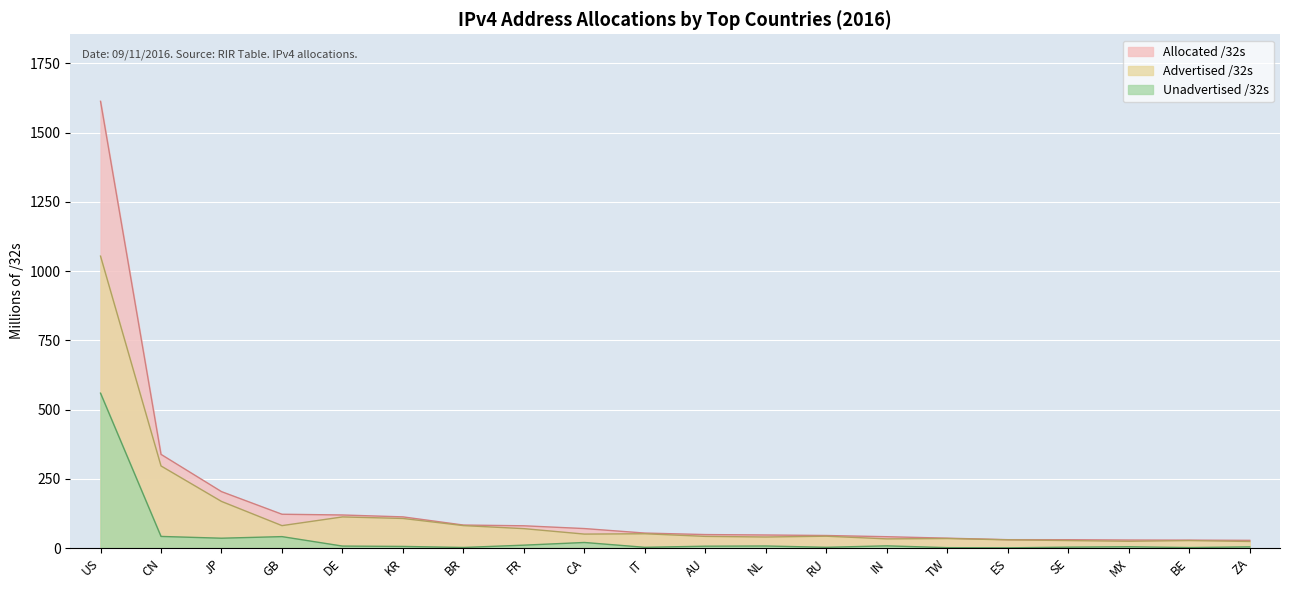

Which series has the widest spread of values?

Allocated /32s